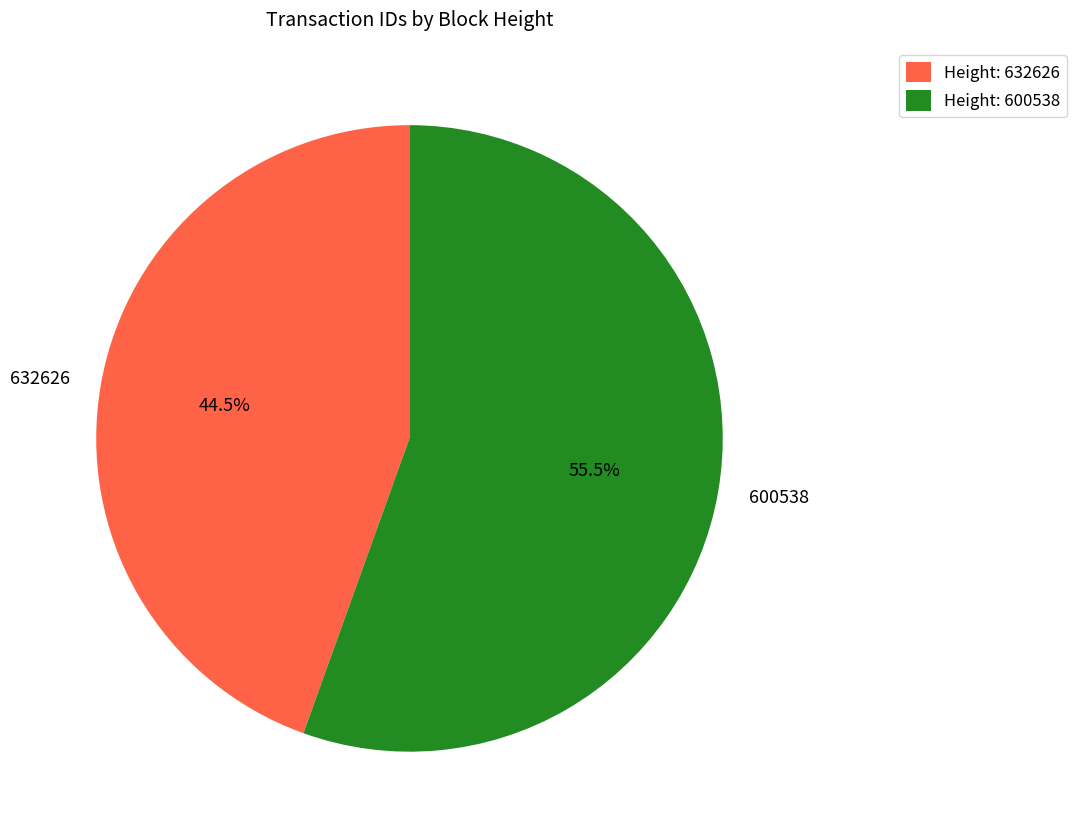

Between 600538 and 632626, which is larger?

600538